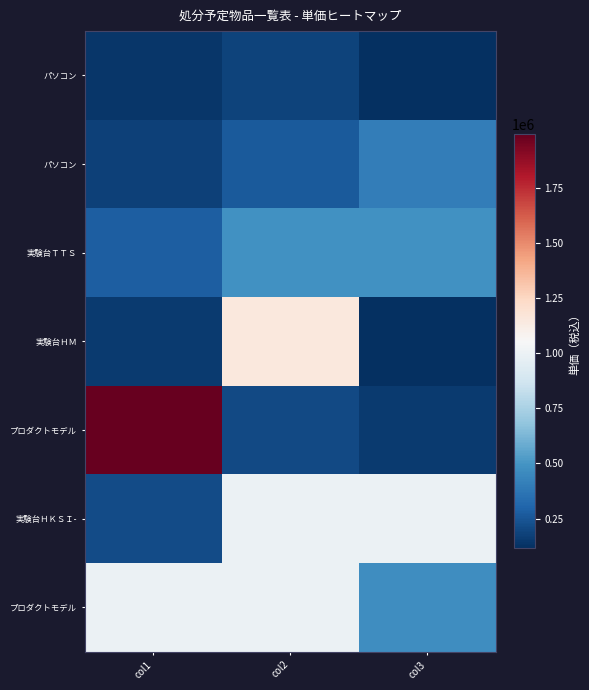

At which category is the sum across all series the highest?

col2